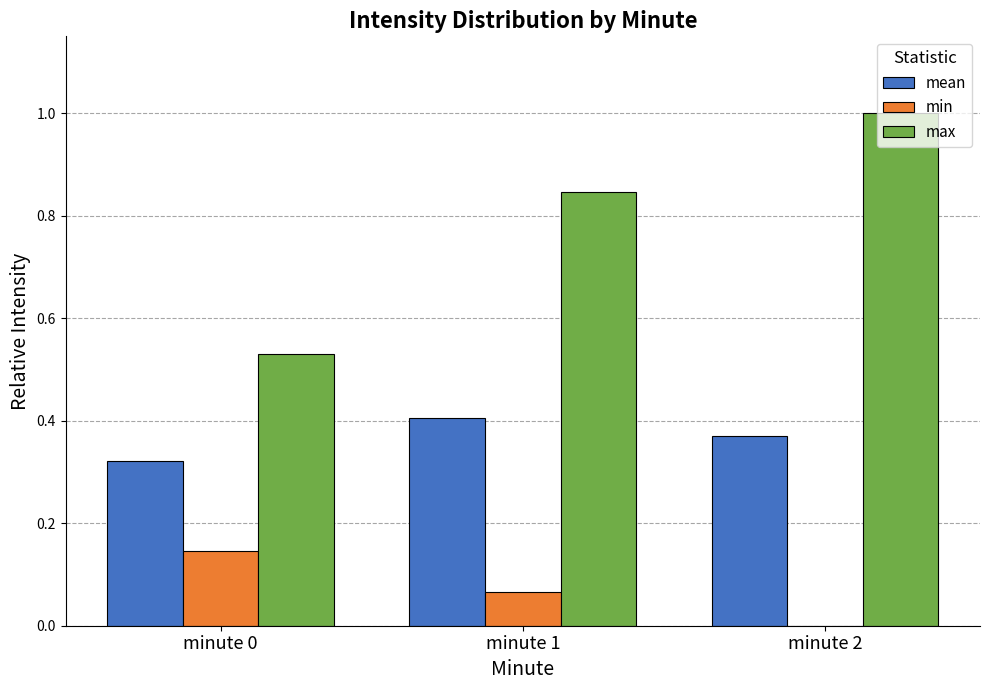

True or false: mean has a value of 0.6 at minute 1.

False